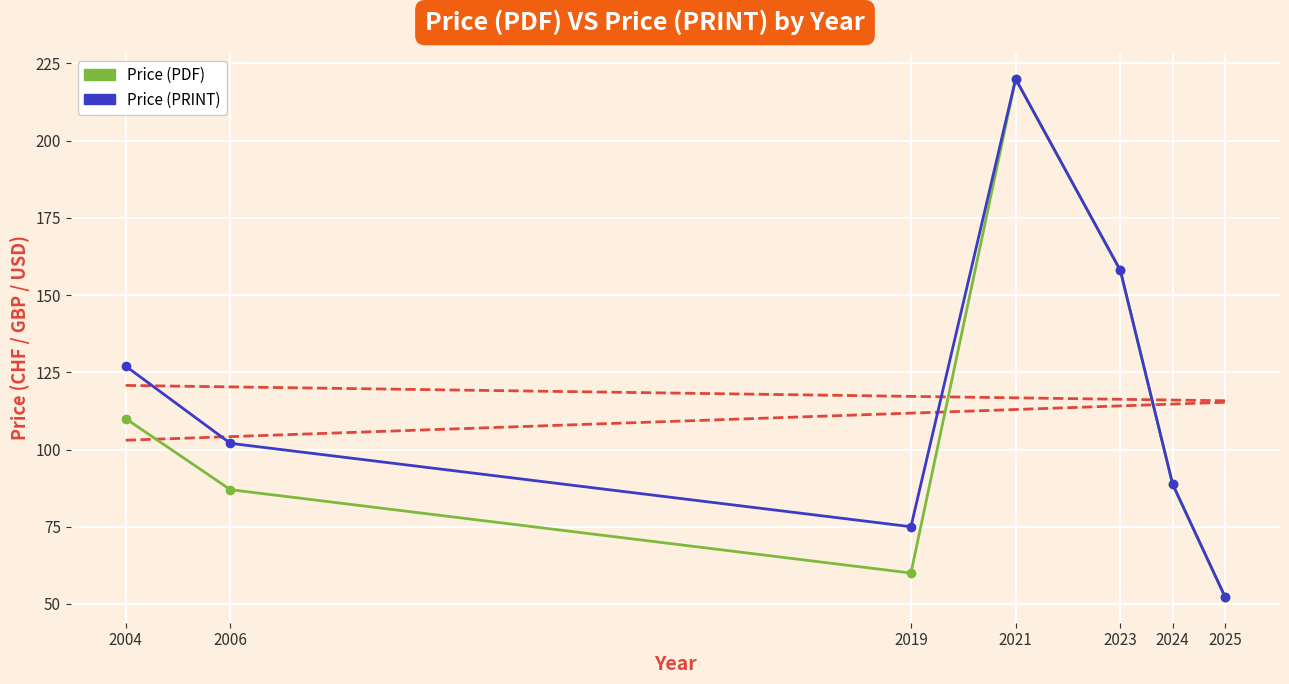

True or false: Price (PRINT) and Price (PDF) intersect in this chart.

False